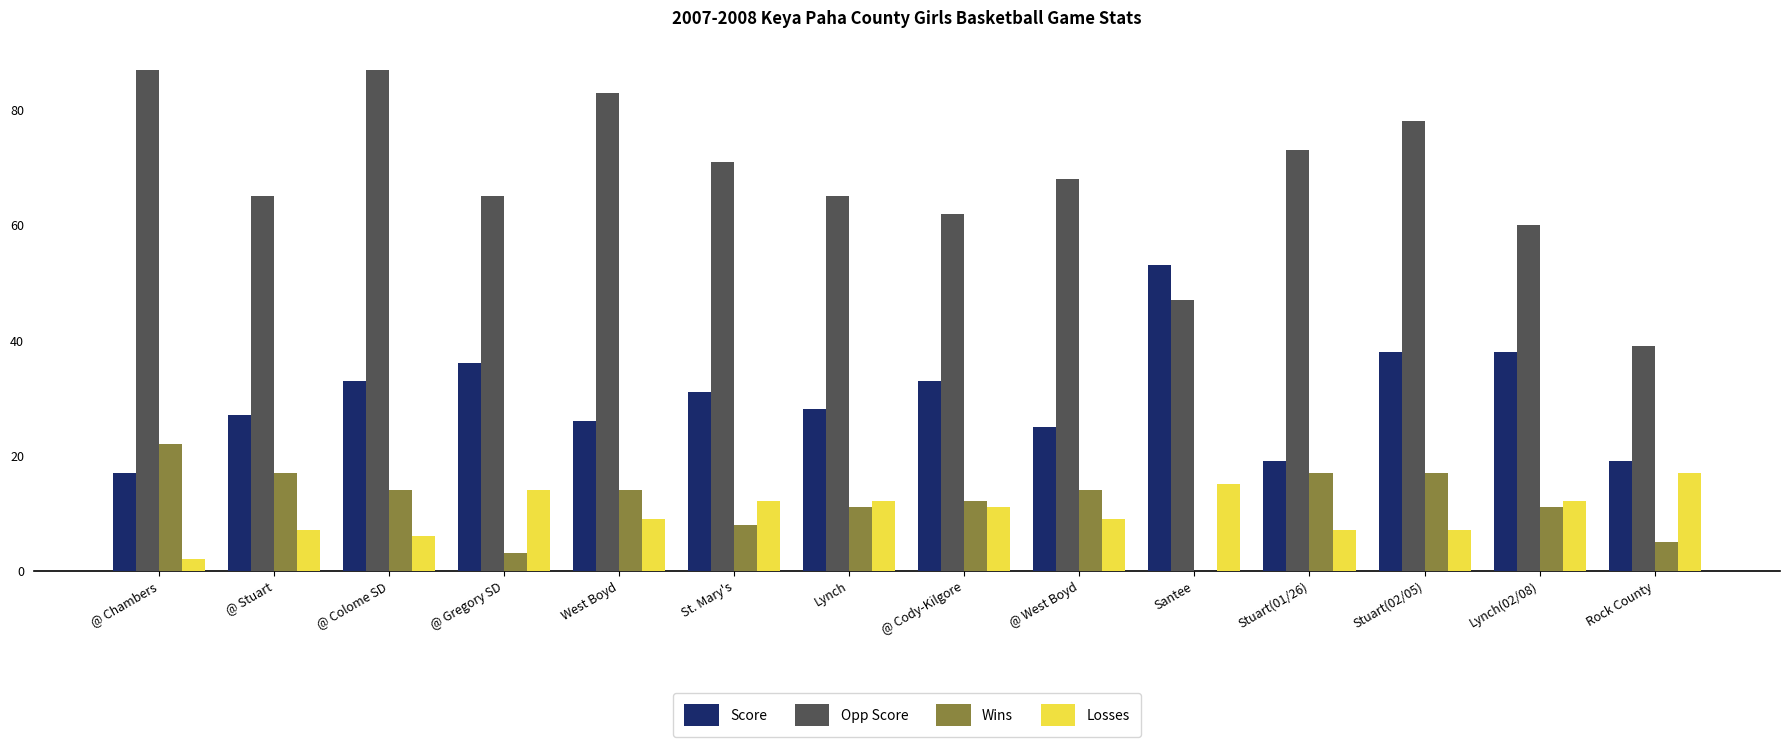

Between @ Stuart and Lynch(02/08), which series saw the biggest shift?

Score